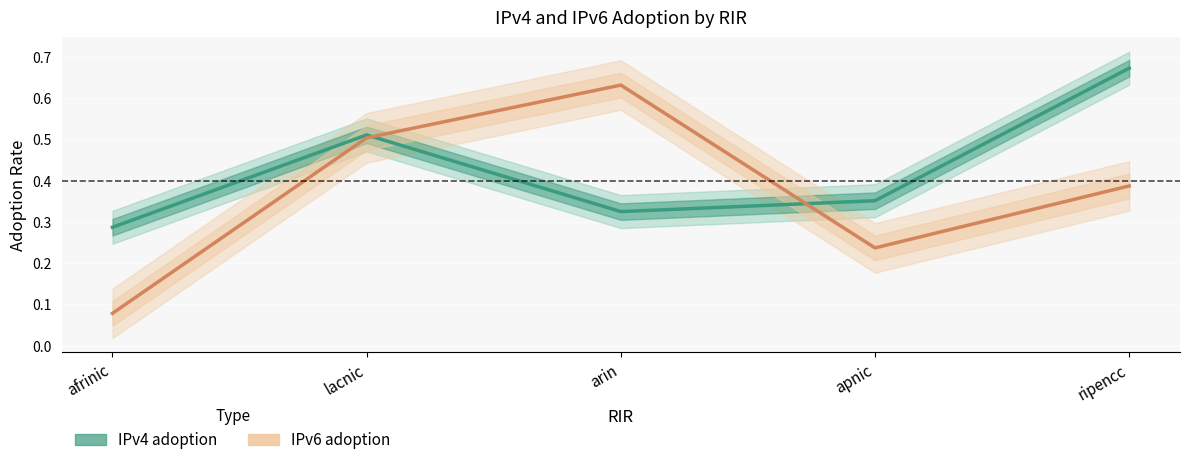

True or false: IPv6 adoption has more than 1 interior local peaks.

False